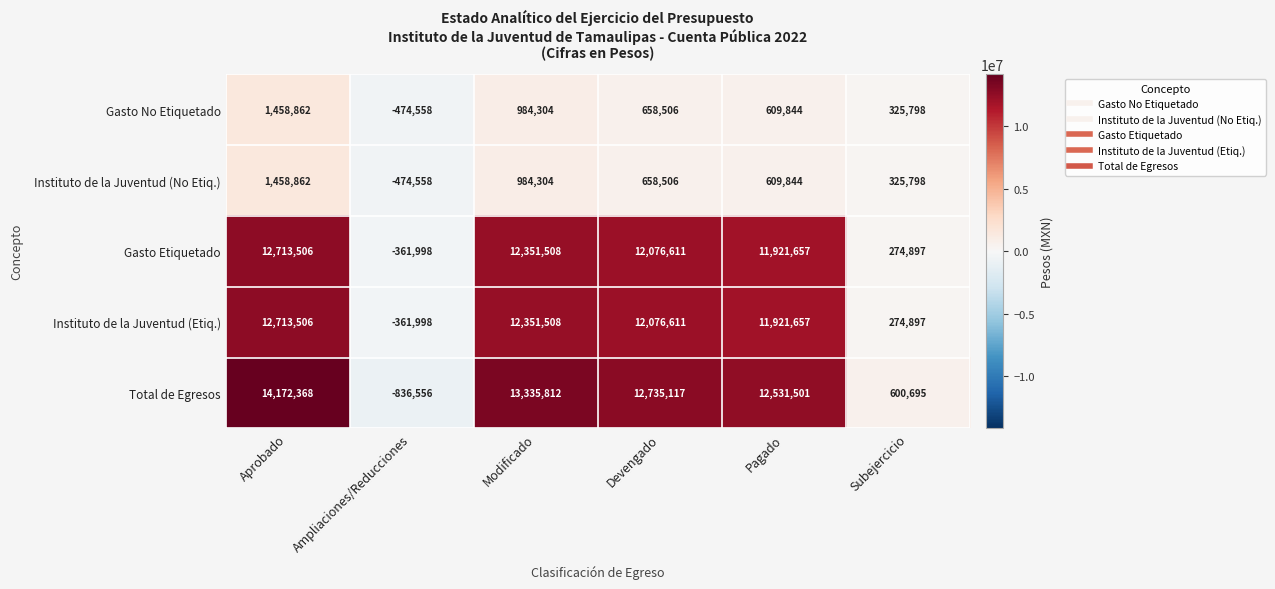

What is the difference between the Gasto Etiquetado values at Aprobado and Pagado?

791849